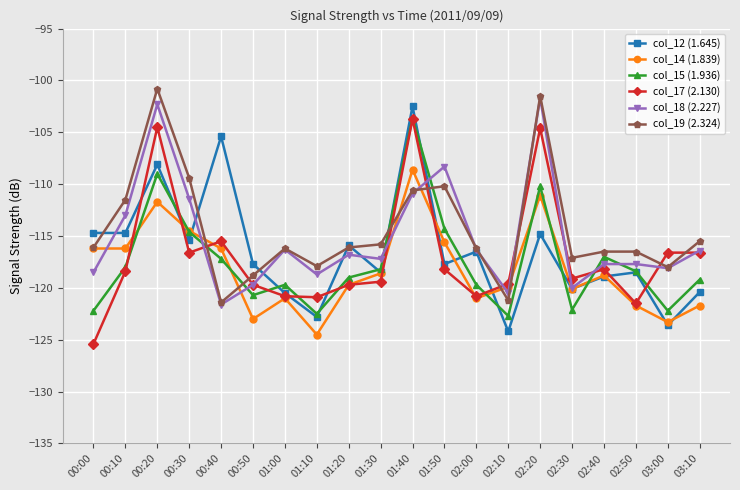

Does the chart display data point markers on the line(s)?

Yes